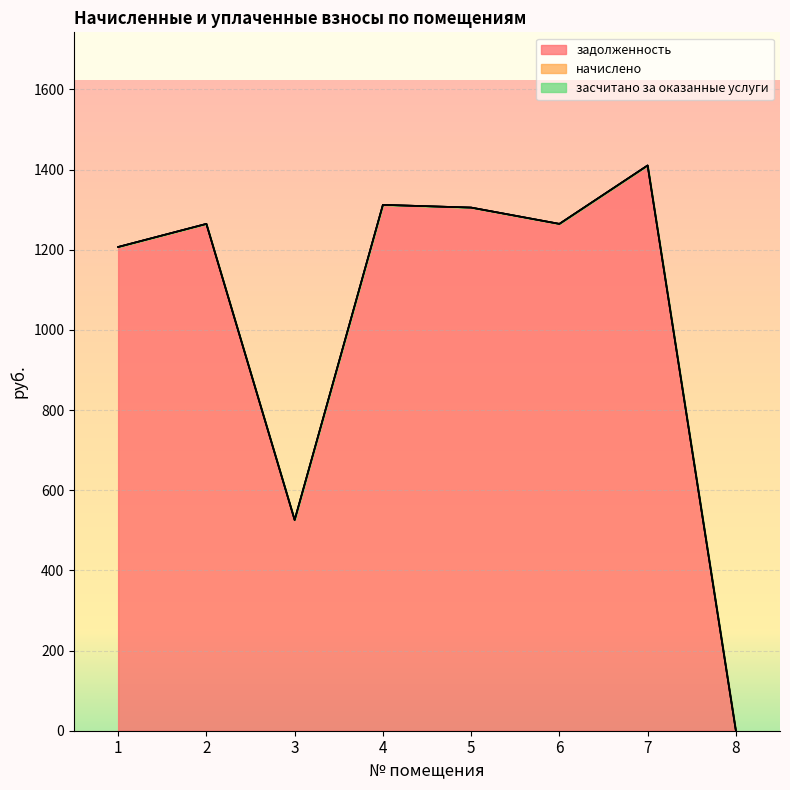

What is the maximum value shown in the chart?

1410.2